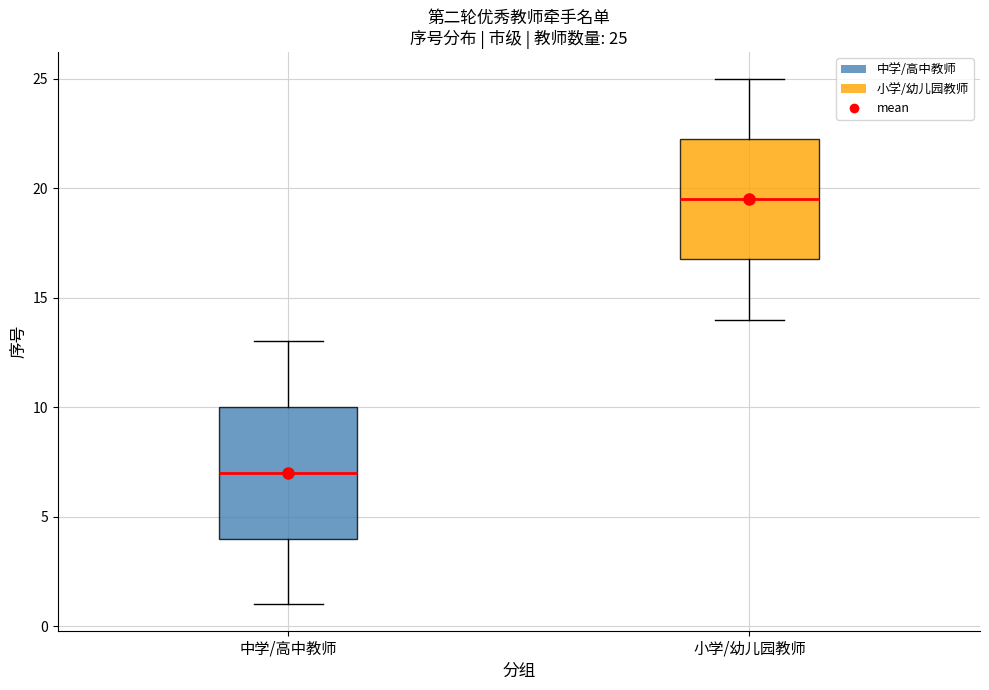

Which box's median line is the highest?

小学/幼儿园教师